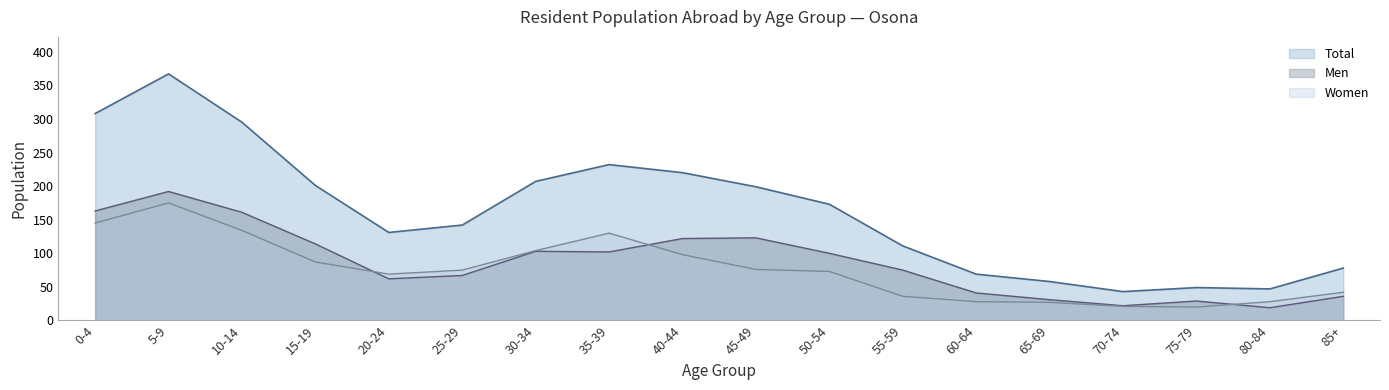

What is the difference between the maximum and second lowest values in the Men series?

170